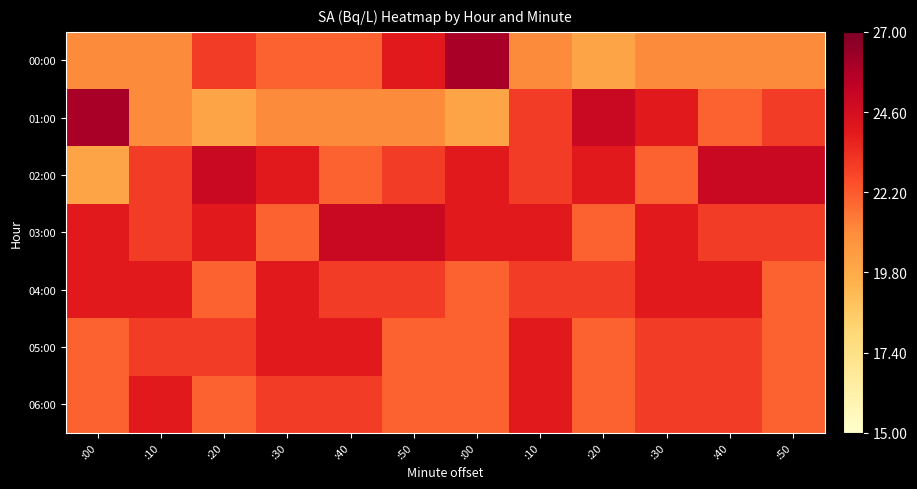

How many data points does each series have?

12